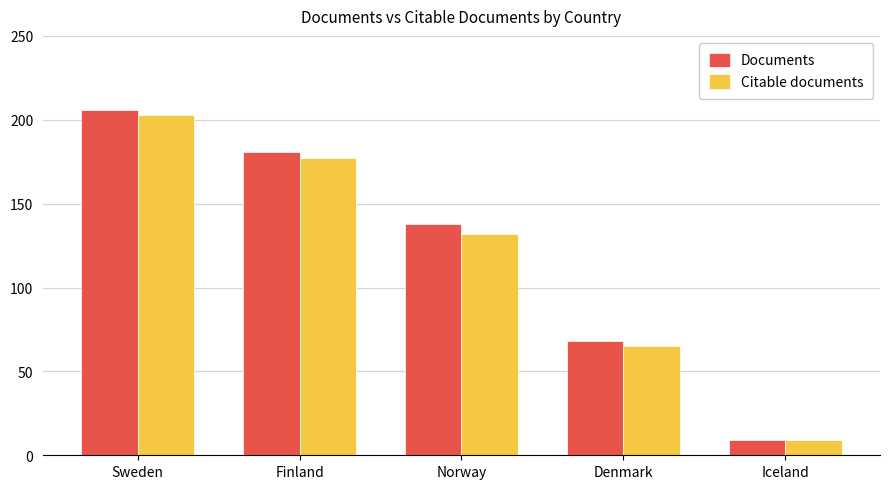

How many bars are there in total?

10